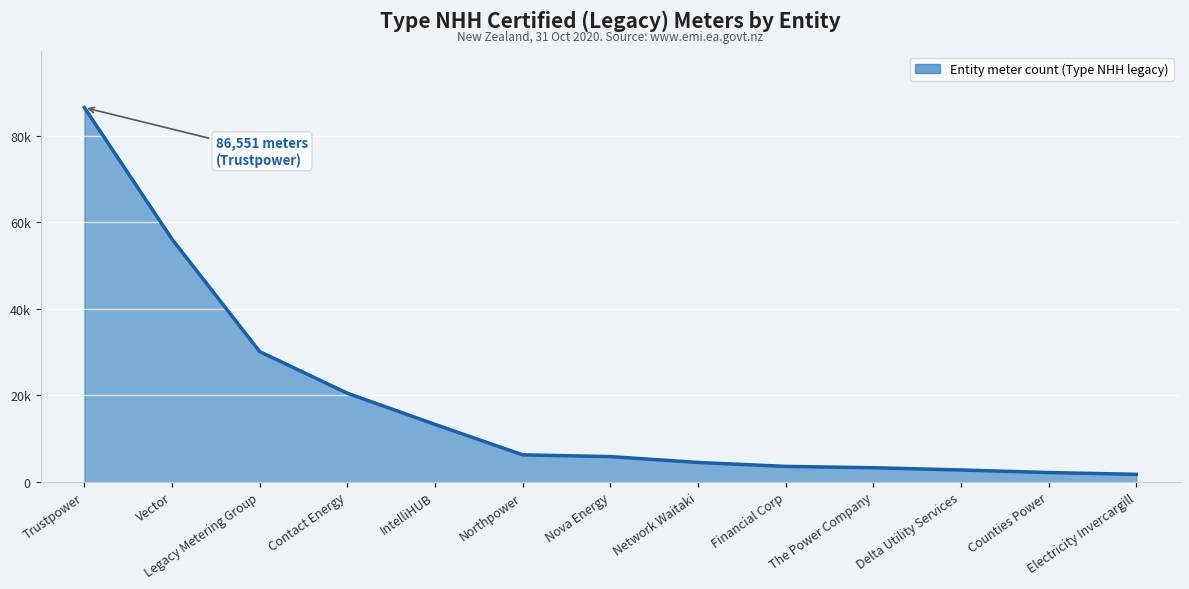

What is the sum of all values?

236604